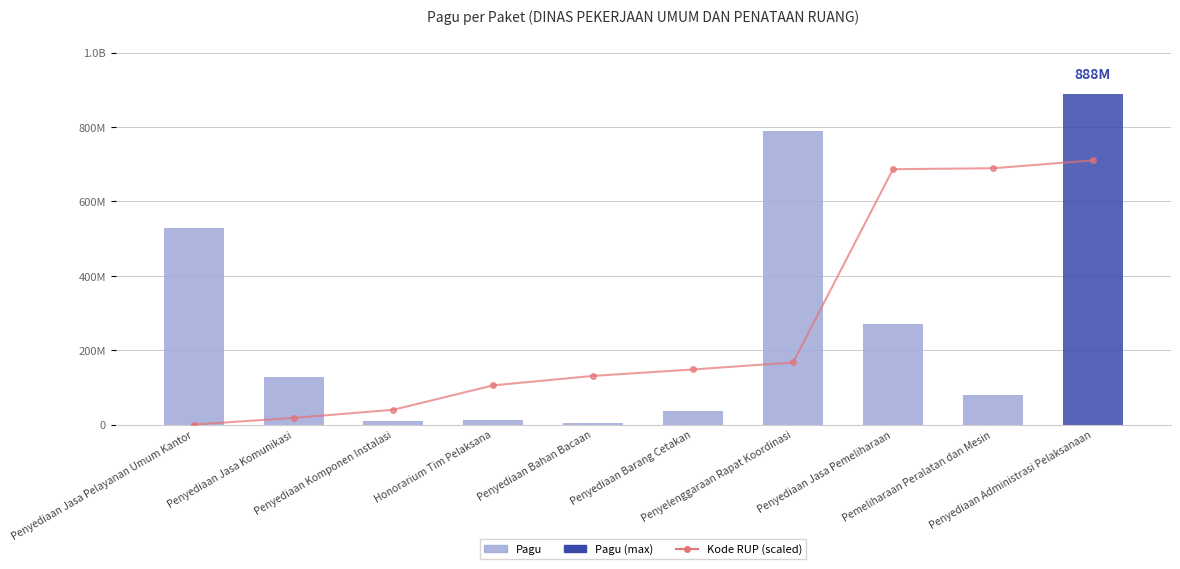

Reading left to right, transcribe all the data shown in this chart.

Kode RUP (scaled): 0.0	17750815.6	39792697.9	105455280.2	130892970.7	148149850.6	167042892.6	686817644.5	689318194.2	710526560.0
Pagu: 529578100.0	128300000.0	8214400.0	12645000.0	3960000.0	37360000.0	790763000.0	269495000.0	79185000.0	888158200.0